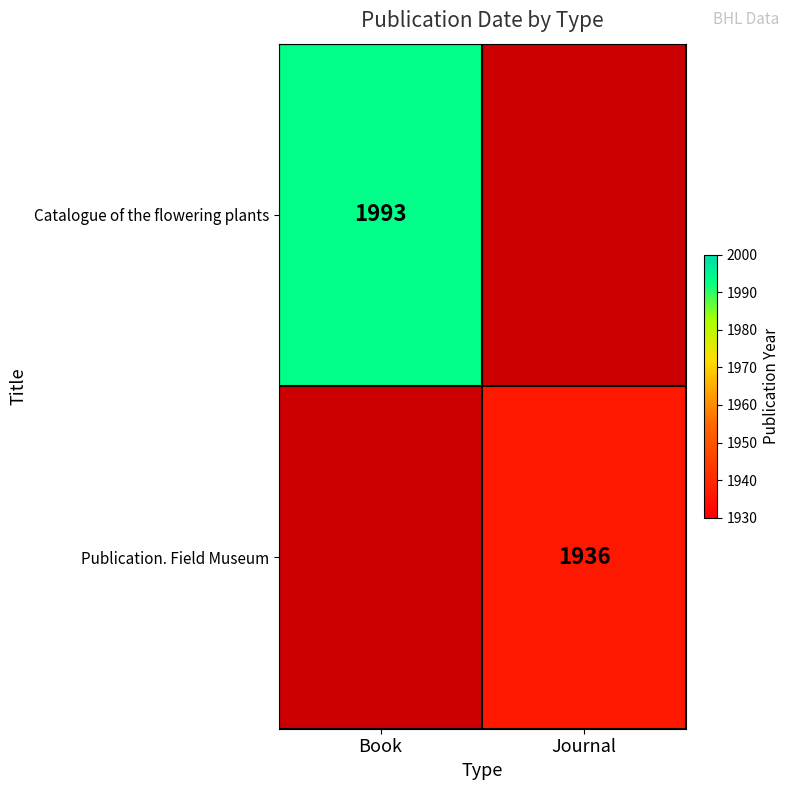

The value of Catalogue of the flowering plants at Book is 2972. True or false?

False